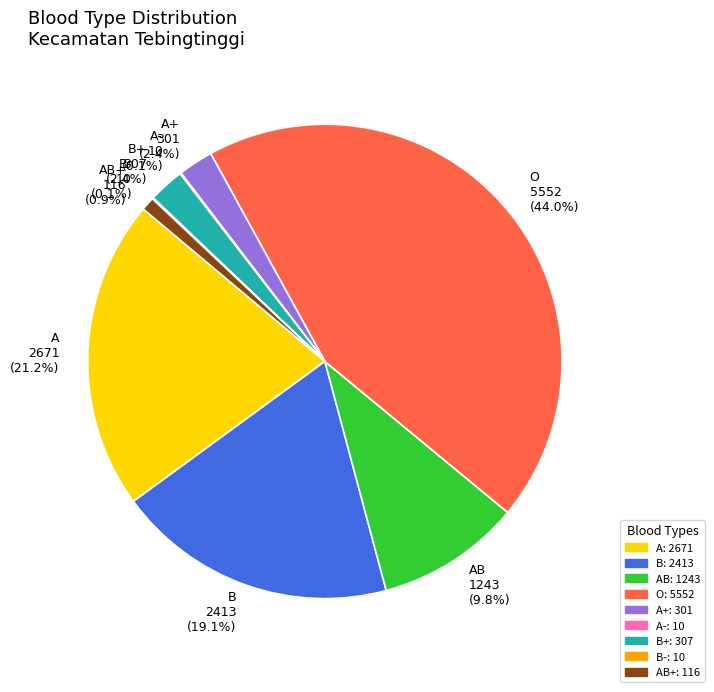

What is the largest slice in the pie chart?

O 5552 (44.0%)